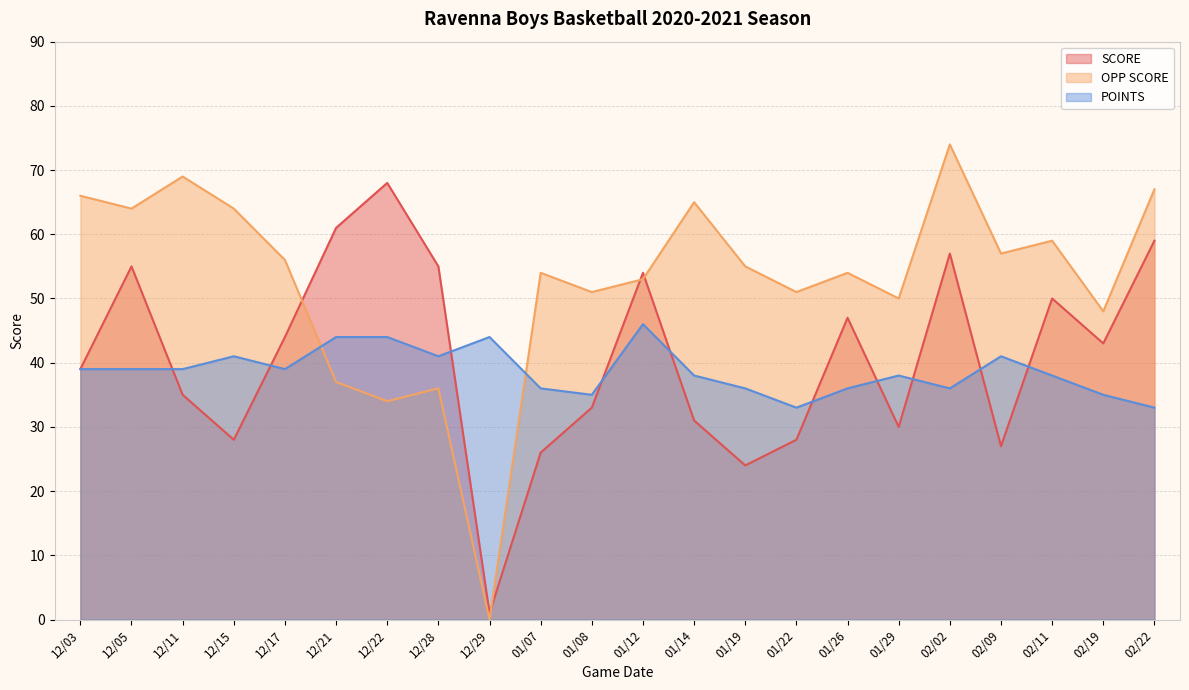

Is it true that SCORE equals 47 at 01/26?

True